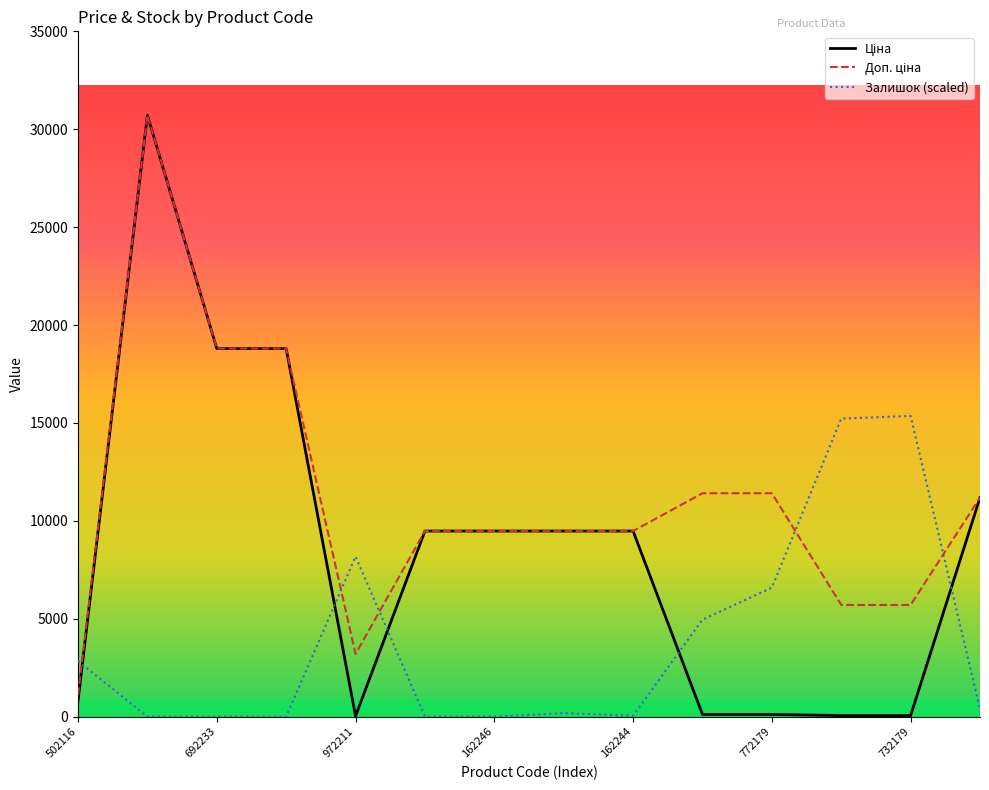

How many lines are shown in the chart?

3